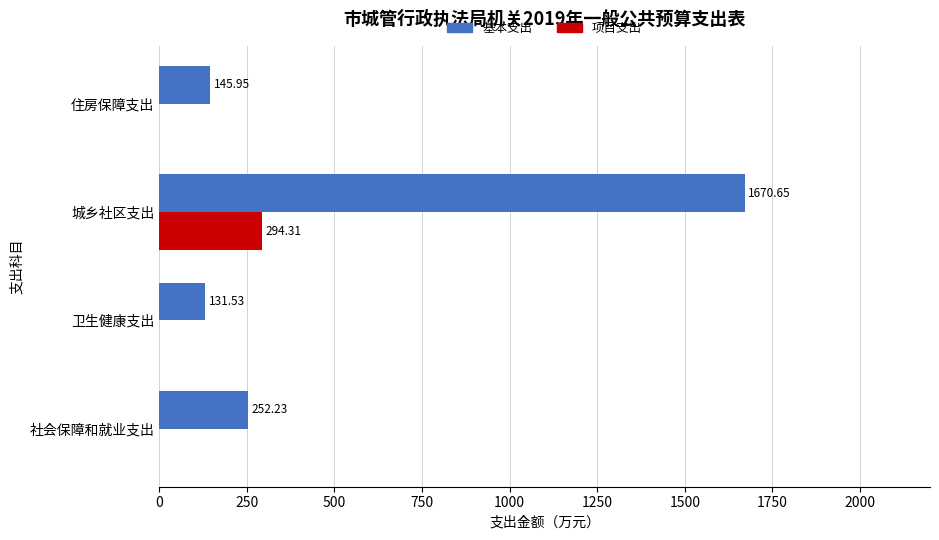

How many values in 项目支出 are above zero?

1